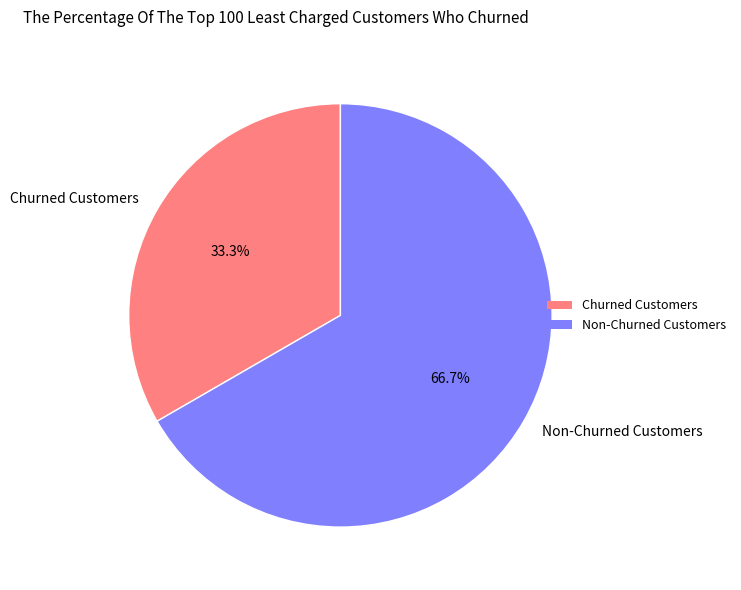

Is there a majority slice in this chart?

Yes